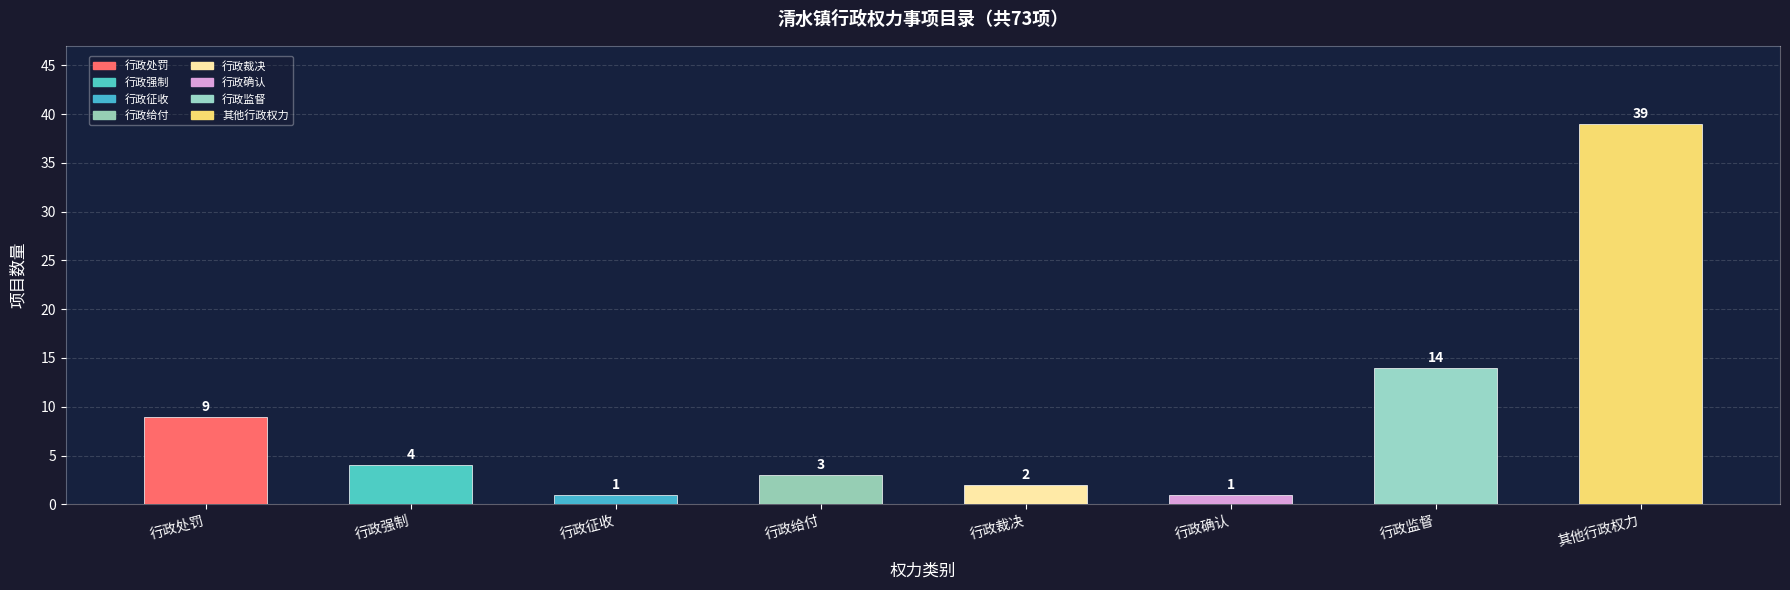

What is the label of the 3rd bar from the right?

行政确认